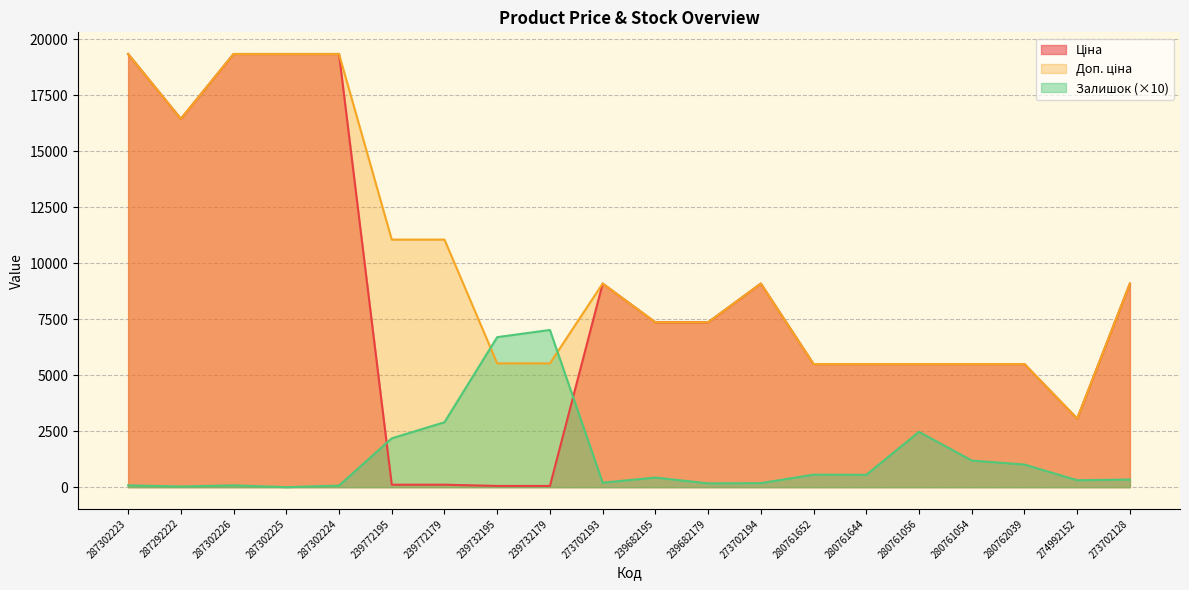

What is the sum of the Залишок values at 280761054 and 239682195?

1620.0